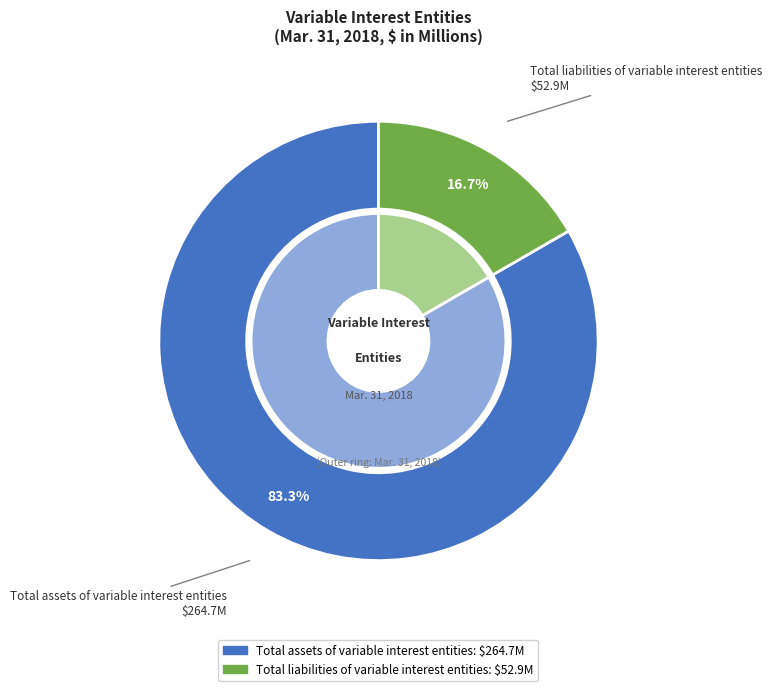

To the nearest percent, what is the average slice percentage?

50%